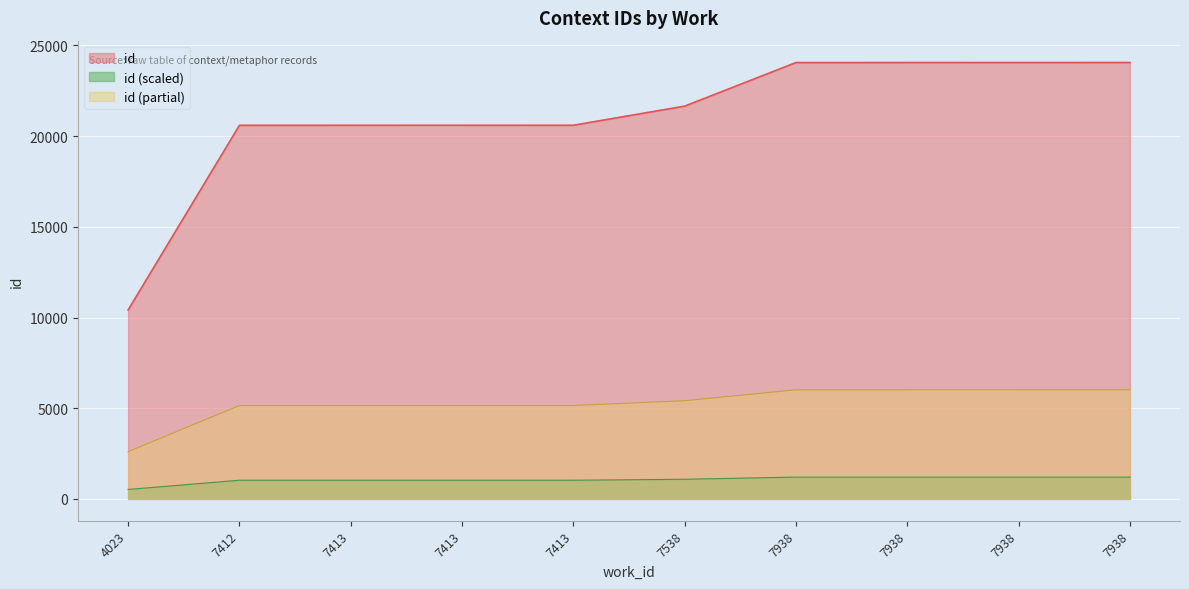

What is the ratio of the value at 4023 to the value at 7413?

0.5